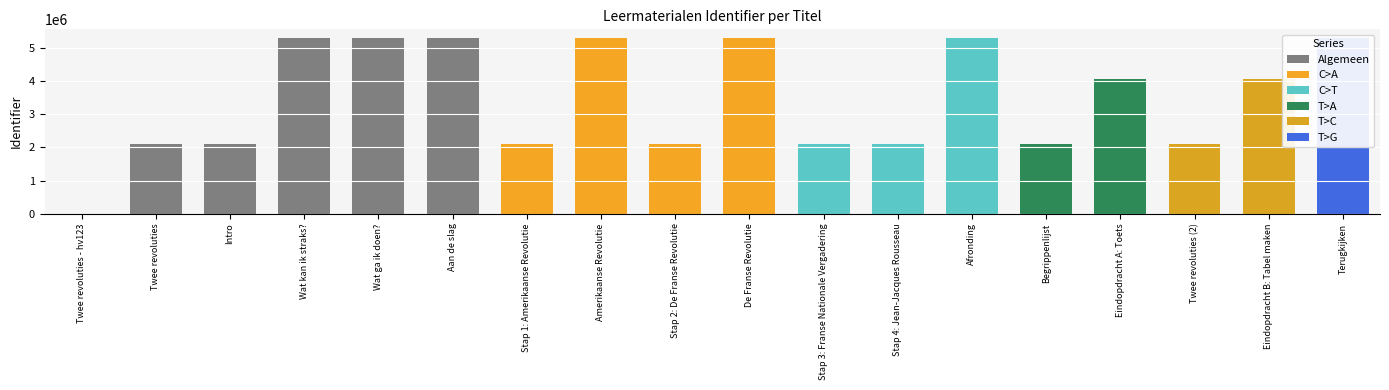

List the labels in order of value, smallest first.

Twee revoluties - hv123, Twee revoluties, Intro, Stap 1: Amerikaanse Revolutie, Stap 2: De Franse Revolutie, Stap 3: Franse Nationale Vergadering, Twee revoluties (2), Stap 4: Jean-Jacques Rousseau, Begrippenlijst, Eindopdracht A: Toets, Eindopdracht B: Tabel maken, Wat kan ik straks?, Wat ga ik doen?, Aan de slag, Amerikaanse Revolutie, De Franse Revolutie, Afronding, Terugkijken